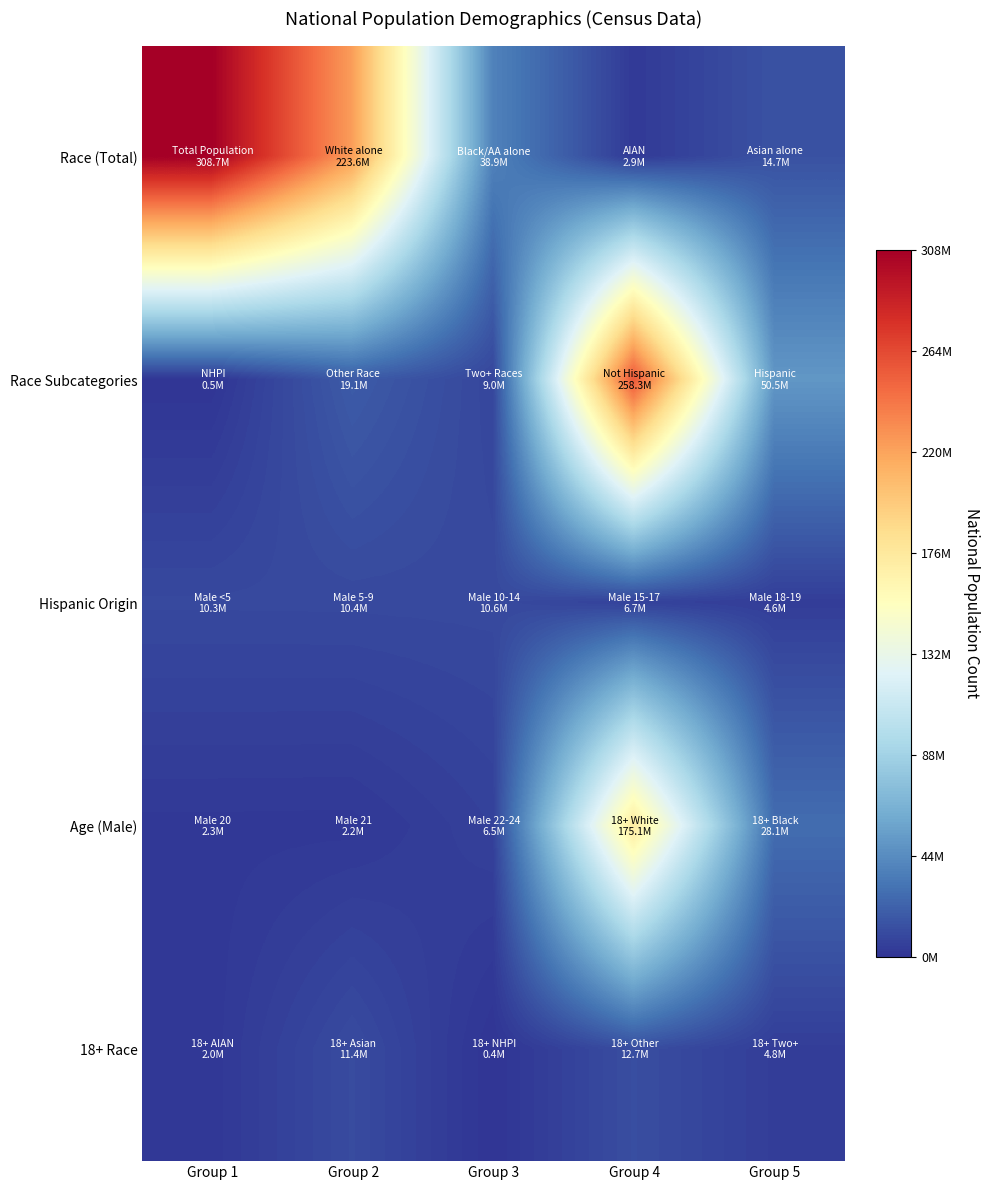

At which category does the chart reach its peak across all series?

Group 1